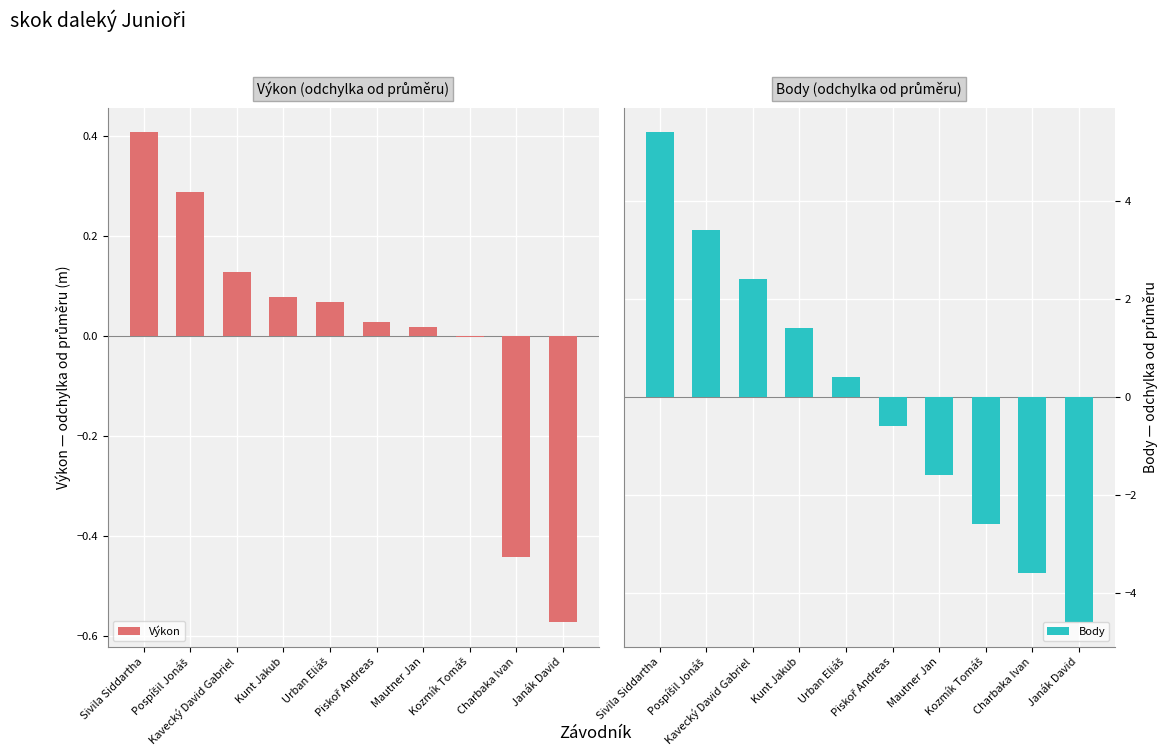

Where is Body nearest to the value 0?

Urban Eliáš